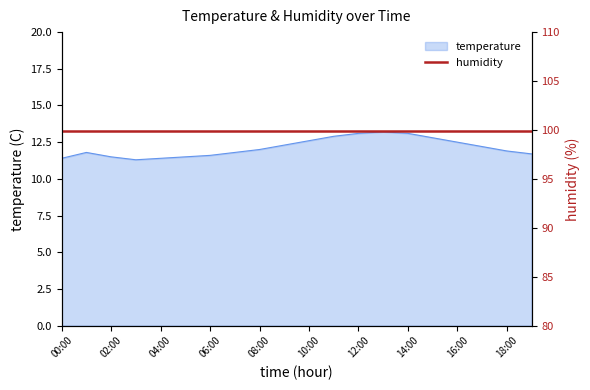

True or false: the data shows 6.8 at 12:00.

False